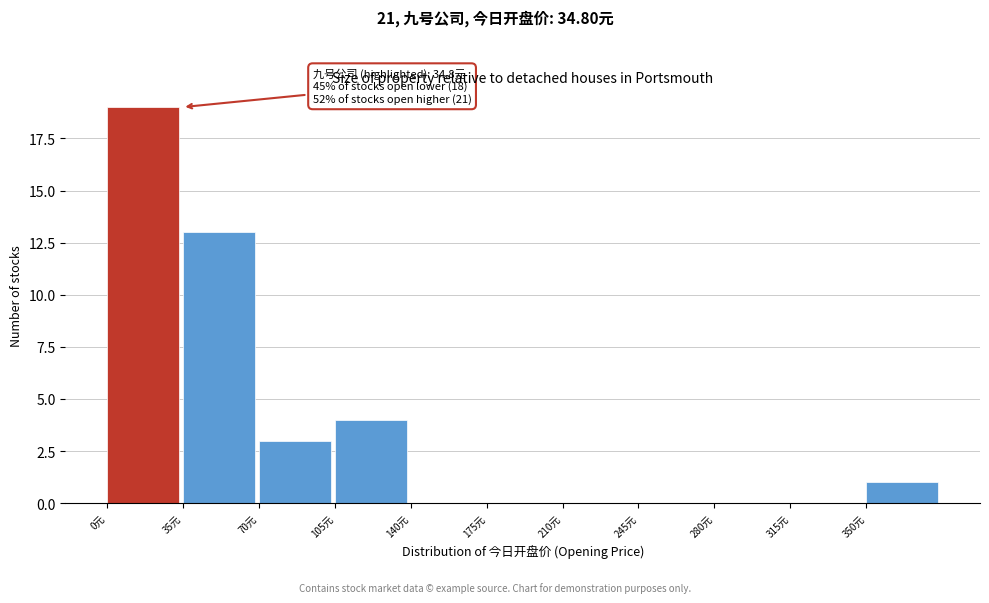

Over which range of the x-axis is the bar tallest?

0 to 35